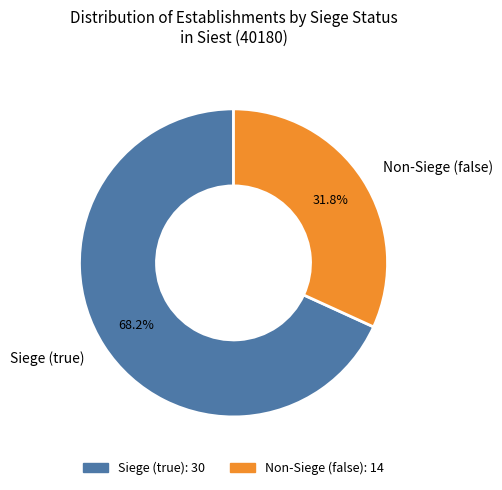

Which slice is the smallest?

Non-Siege (false)